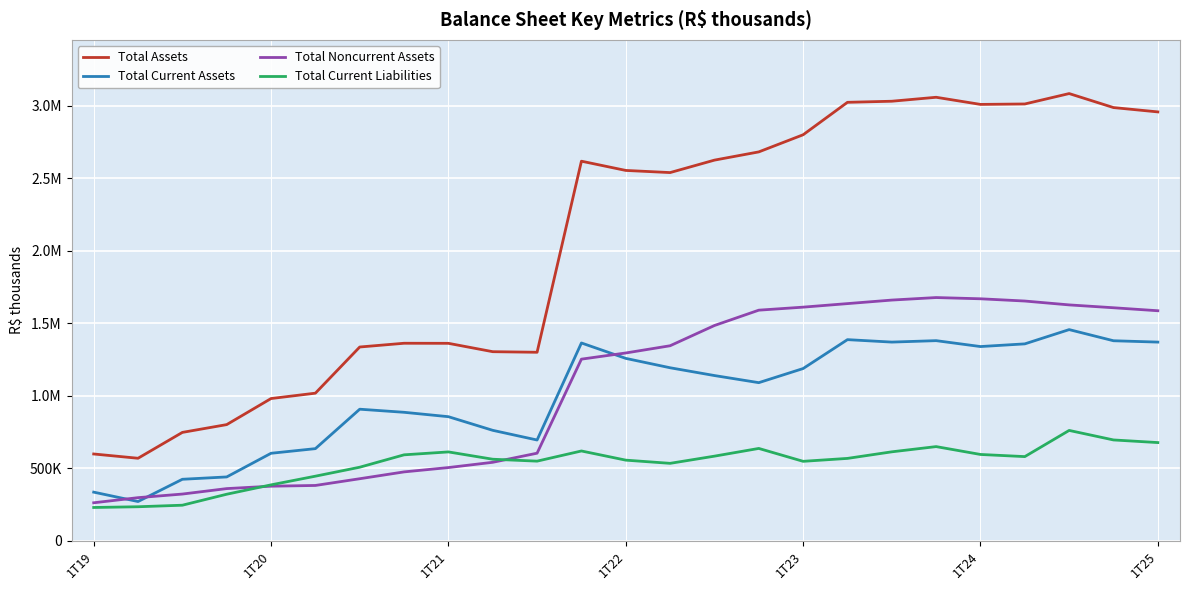

What is the value of the Total Current Assets point at the 23rd from the left?

1455983